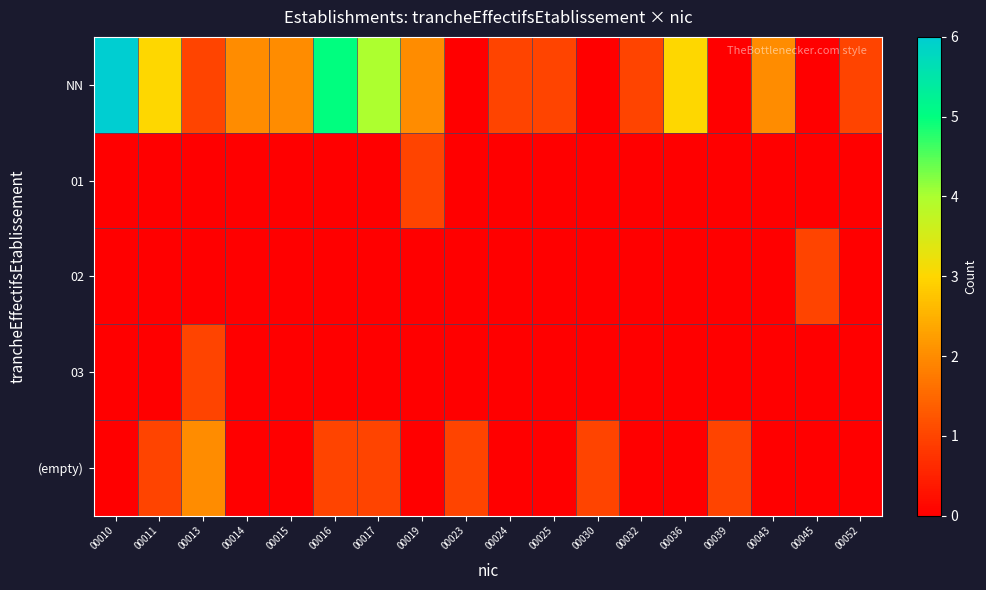

Which has a higher value, 00017 or 00011?

00017